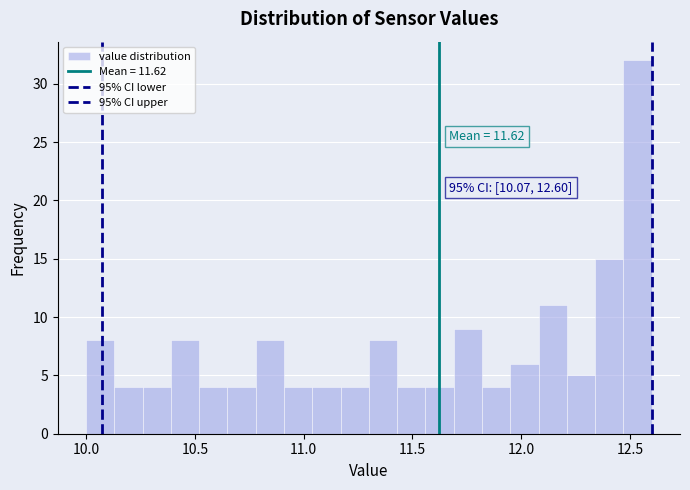

Read against the x-axis, roughly where is the centre of the tallest bar?

12.55